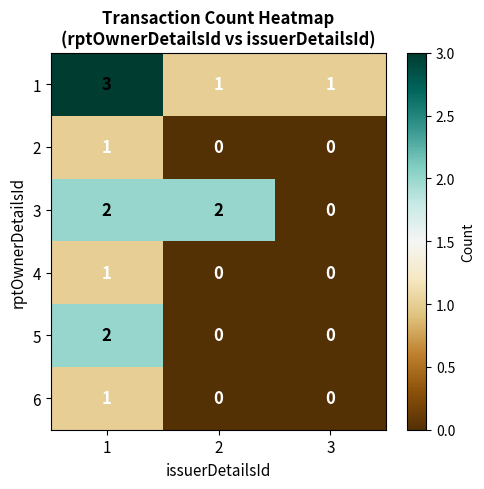

True or false: 6 has a value of 0 at 2.

True